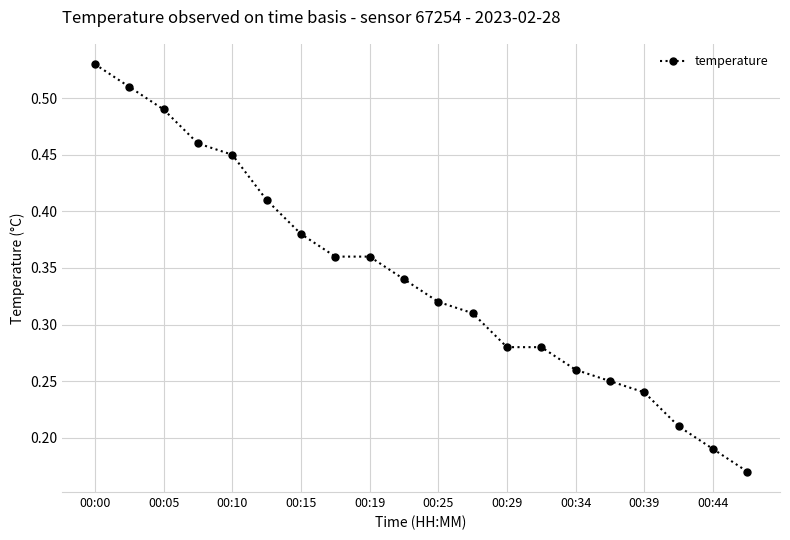

True or false: the data has more than 2 interior local peaks.

False